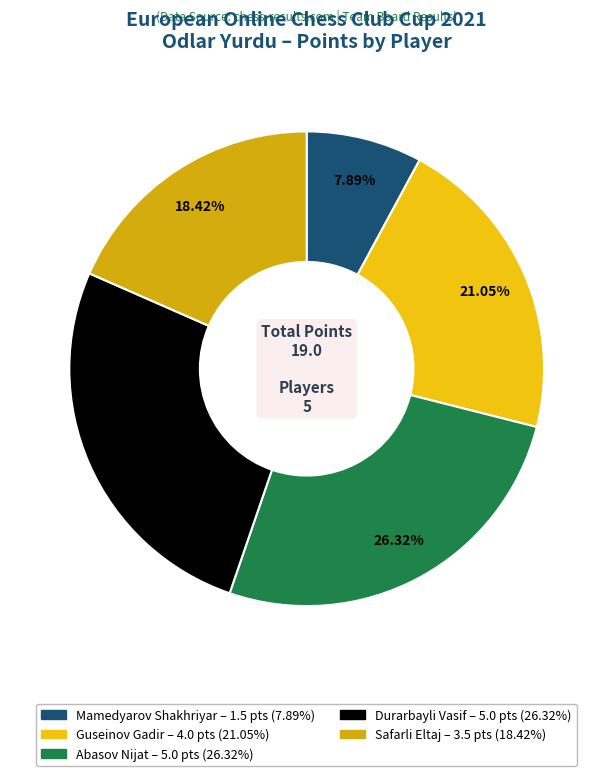

How many slices are in this pie chart?

5